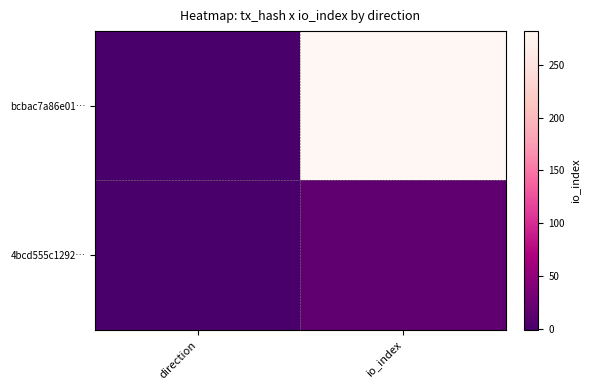

Which series has the largest total across all categories?

bcbac7a86e01…